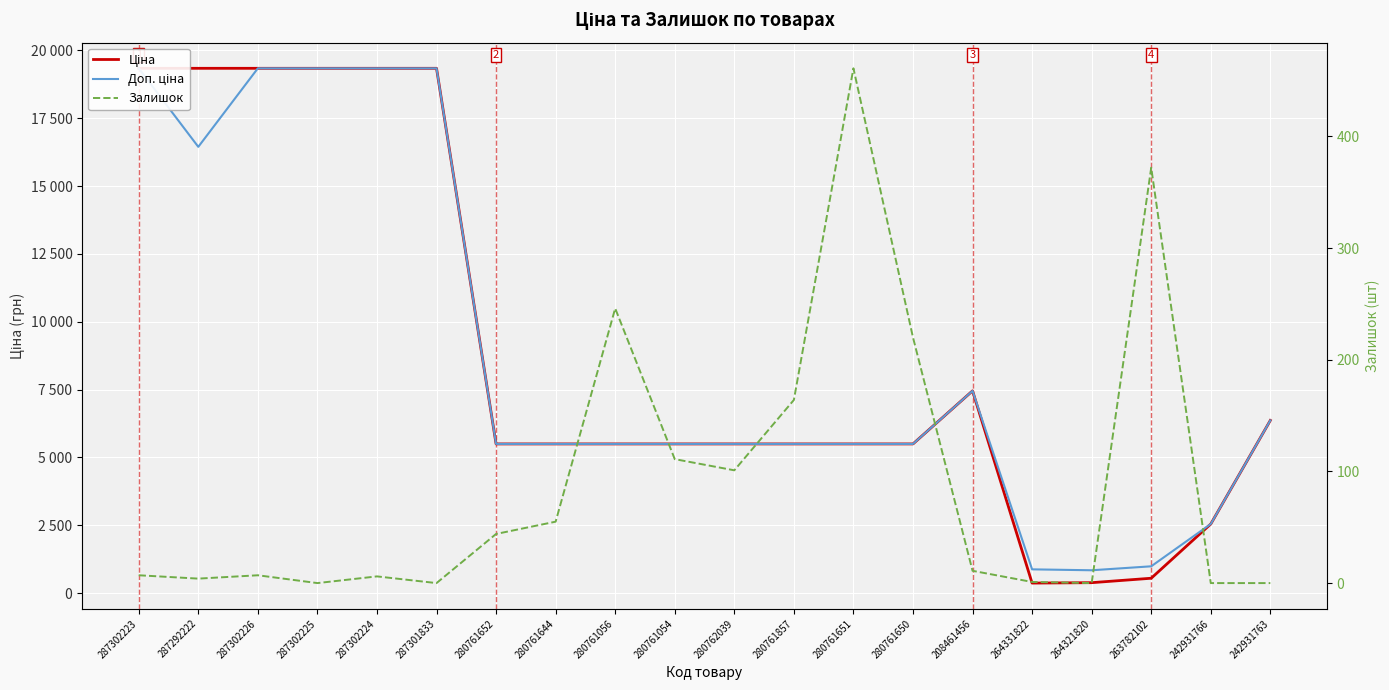

True or false: Залишок and Доп. ціна cross at least once.

False